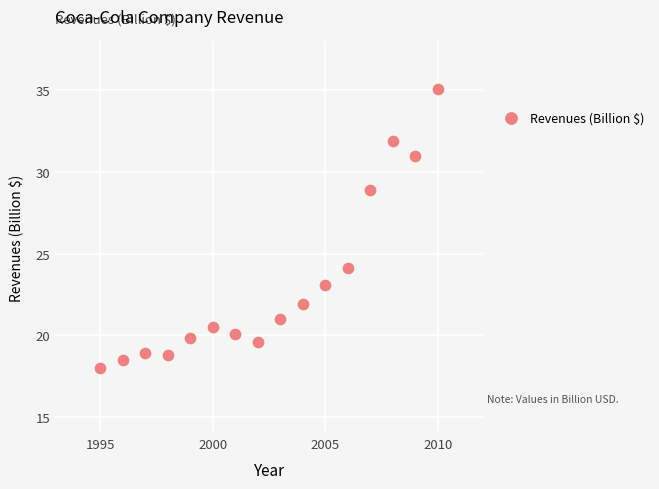

What is the range of X values (max minus min)?

15.0